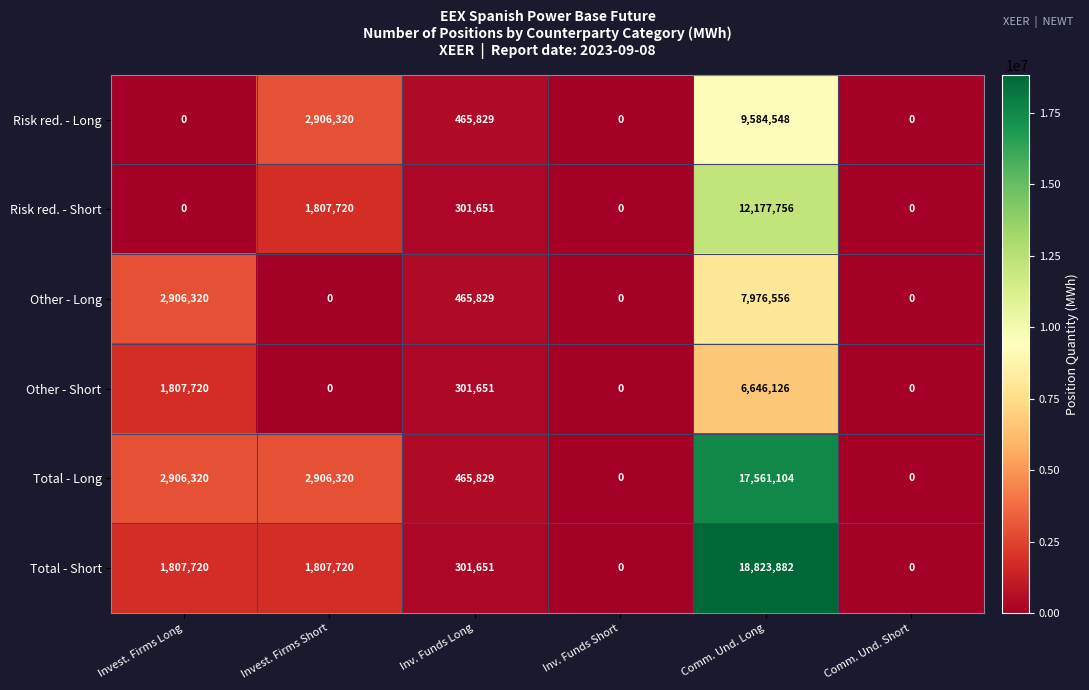

How many values in the Other - Long series are below 465829?

3